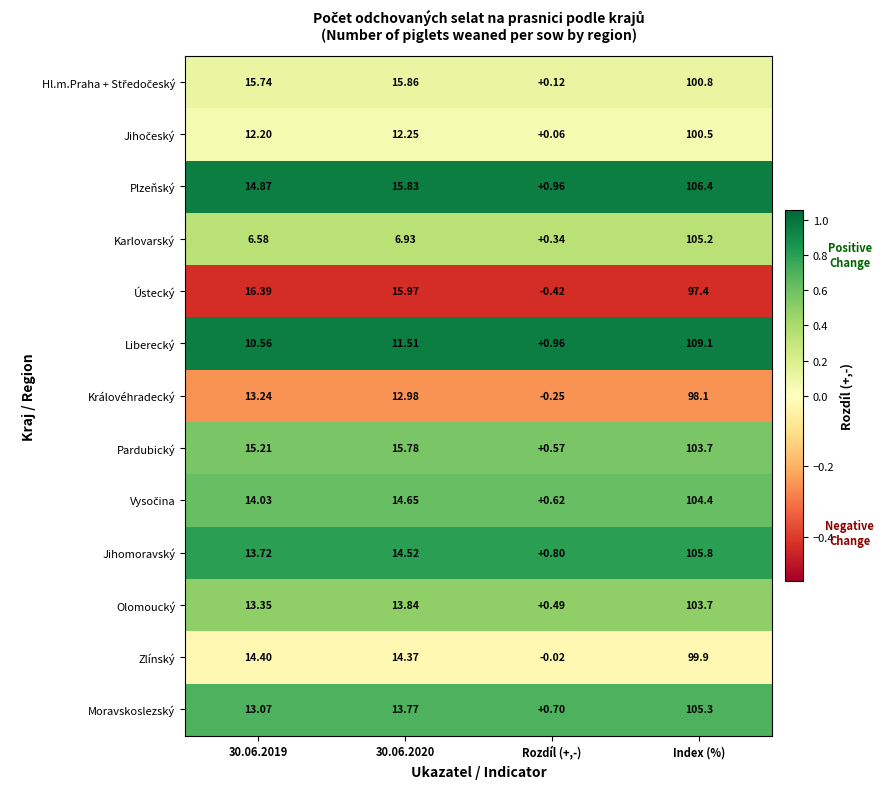

Between 30.06.2019 and Index (%), which series saw the biggest shift?

Karlovarský